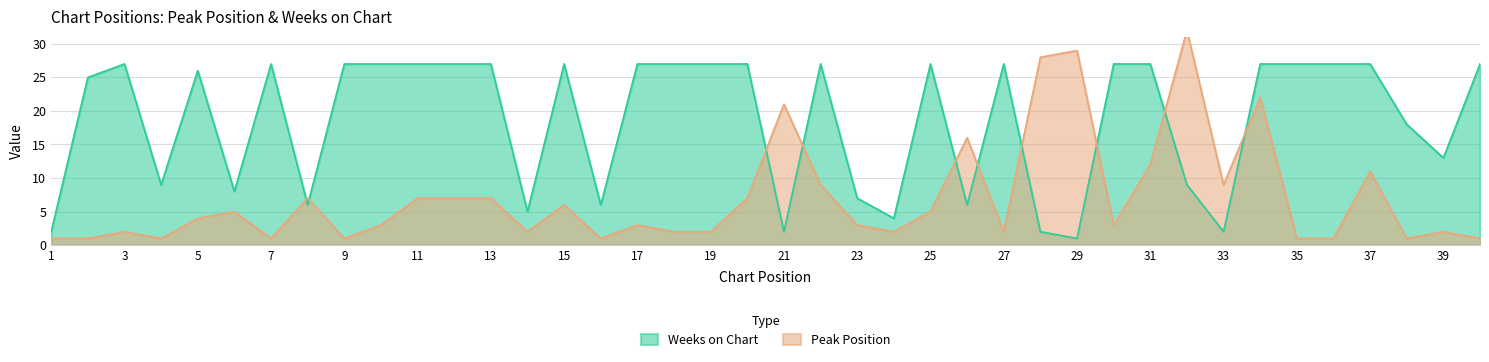

True or false: Weeks on Chart has more than 1 points higher than both neighbors.

True